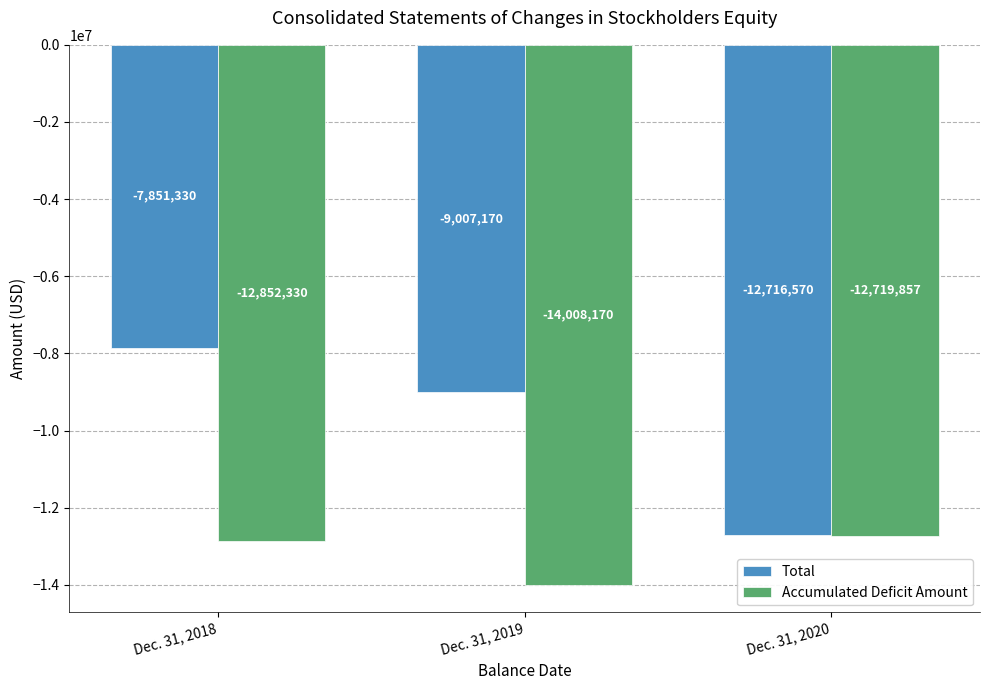

What is the value of the Accumulated Deficit Amount bar at the 3rd from the left?

-12719857